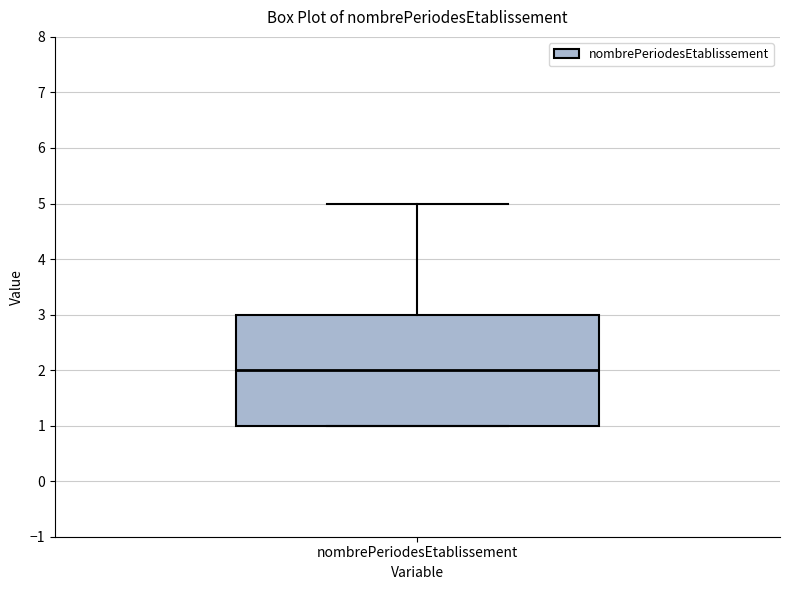

Read this box plot against the y-axis: the position of the median line, the range covered by the box, and the ends of both whiskers. The values are not printed on the chart, so give them approximately, as read against the axis.

median 2, box 1 to 3, whiskers 1 to 5